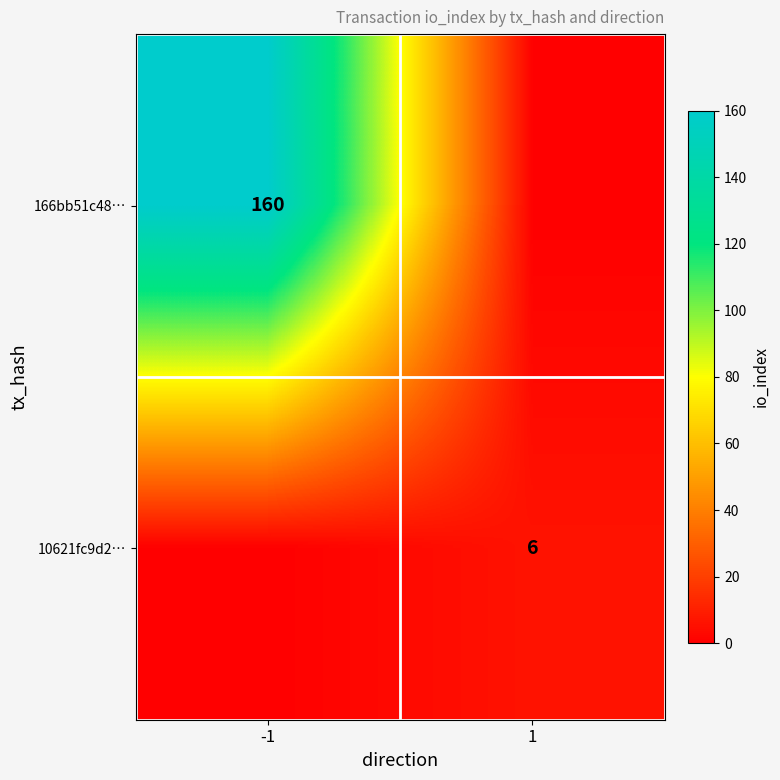

How many distinct data groups are displayed?

2